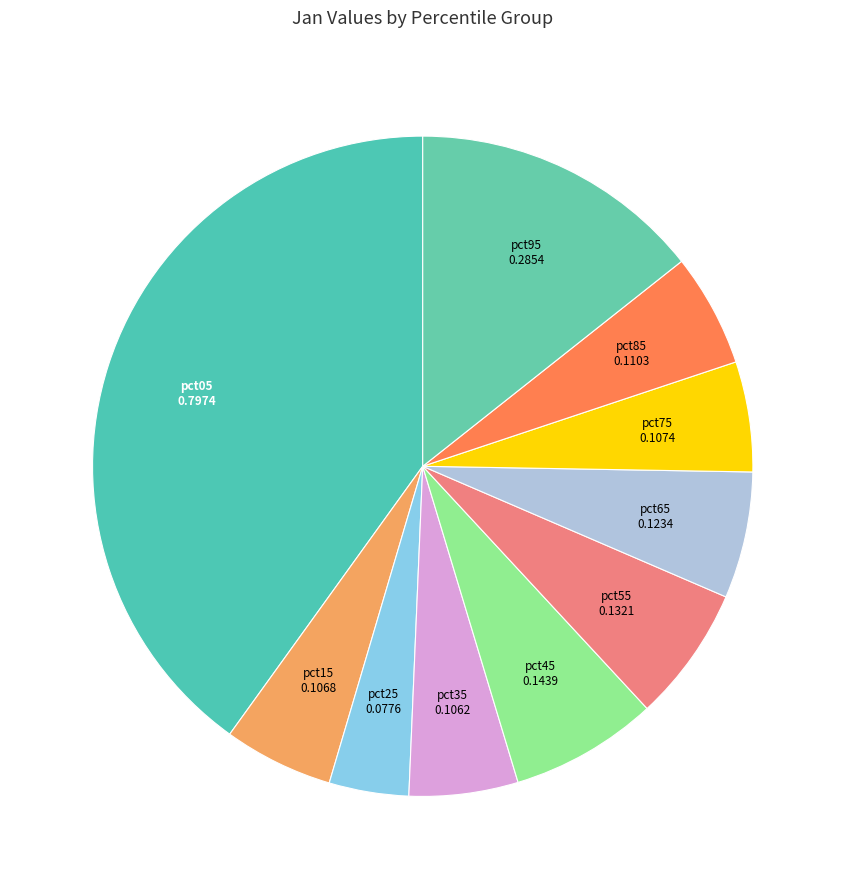

Is there a majority slice in this chart?

No